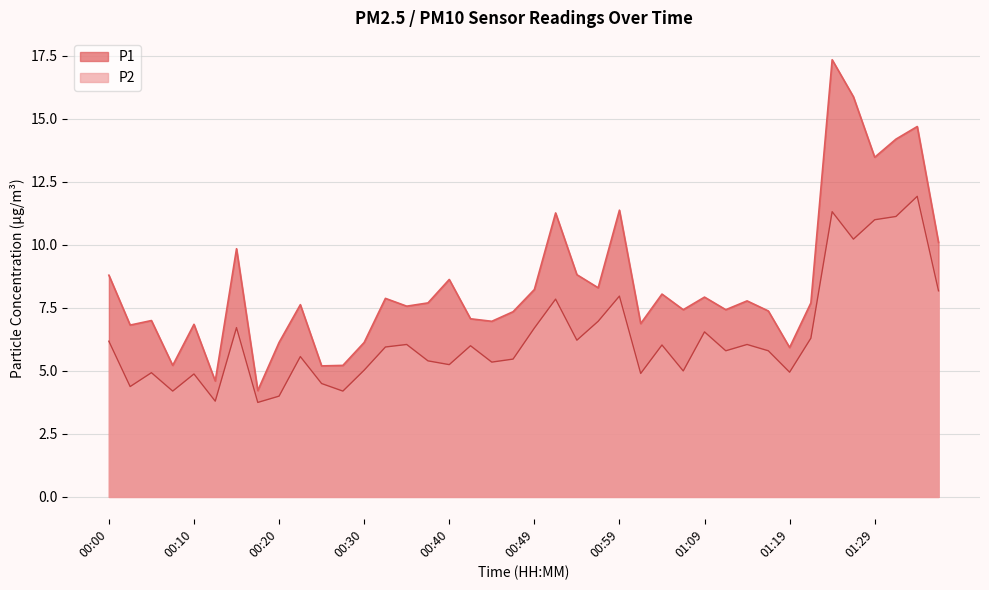

What is the difference between the highest and lowest values at 00:57?

1.3